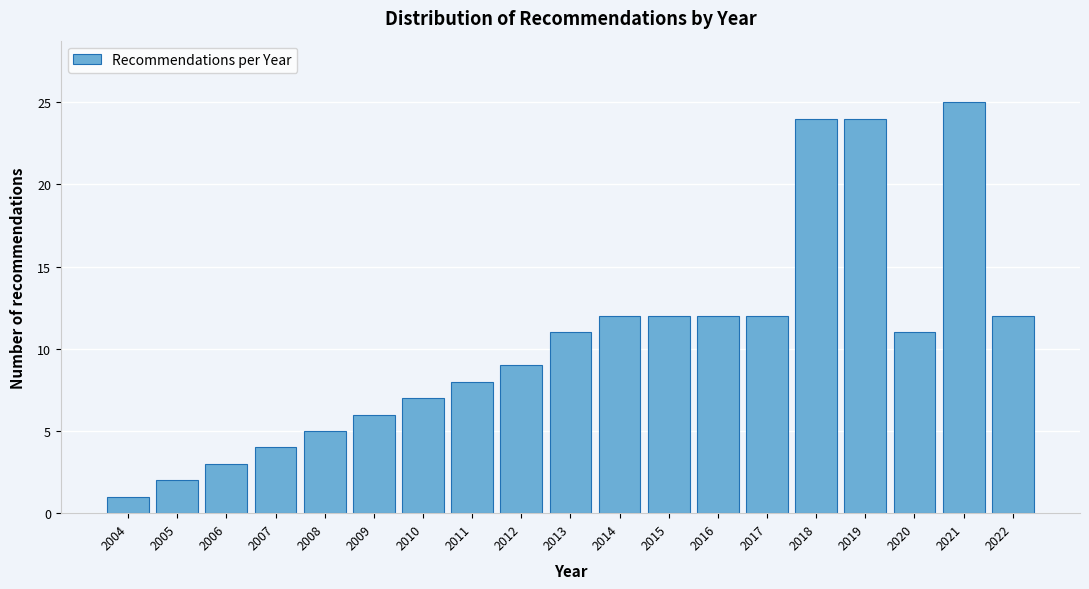

Reading left to right, list all the values displayed in this chart.

1	2	3	4	5	6	7	8	9	11	12	12	12	12	24	24	11	25	12